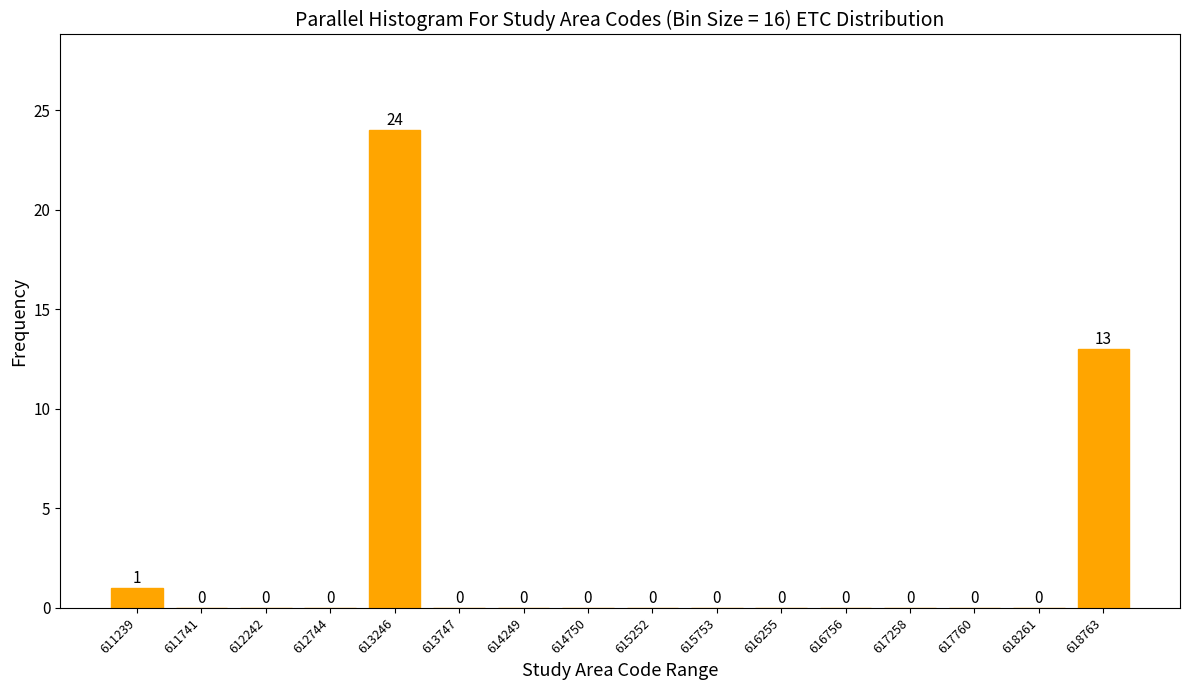

Over which range of the x-axis is the bar tallest?

613000 to 613500